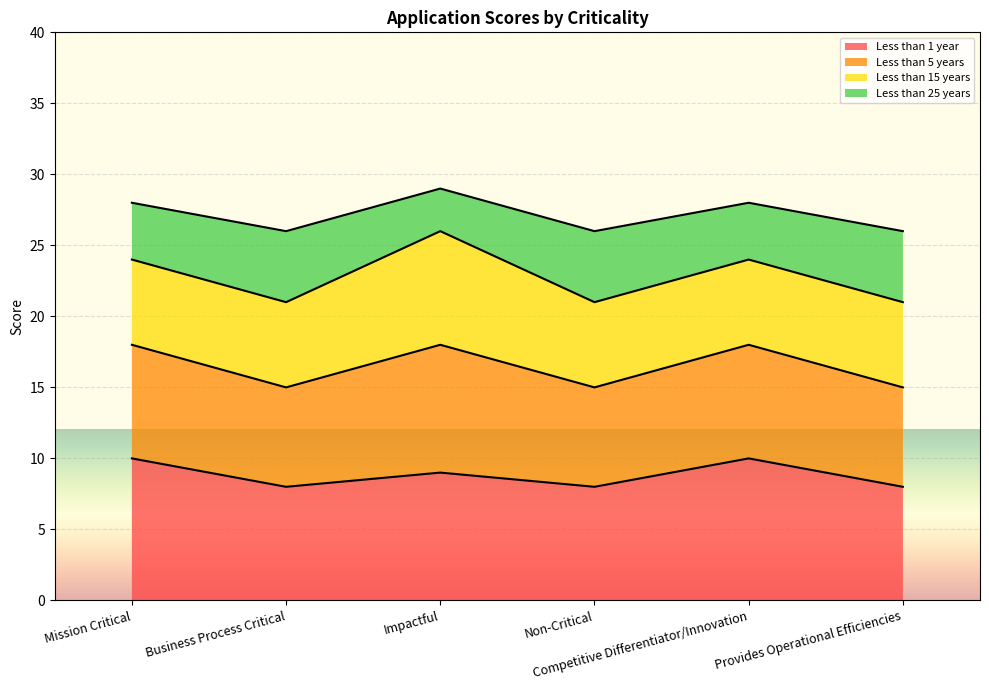

What is the maximum value for Less than 1 year?

10